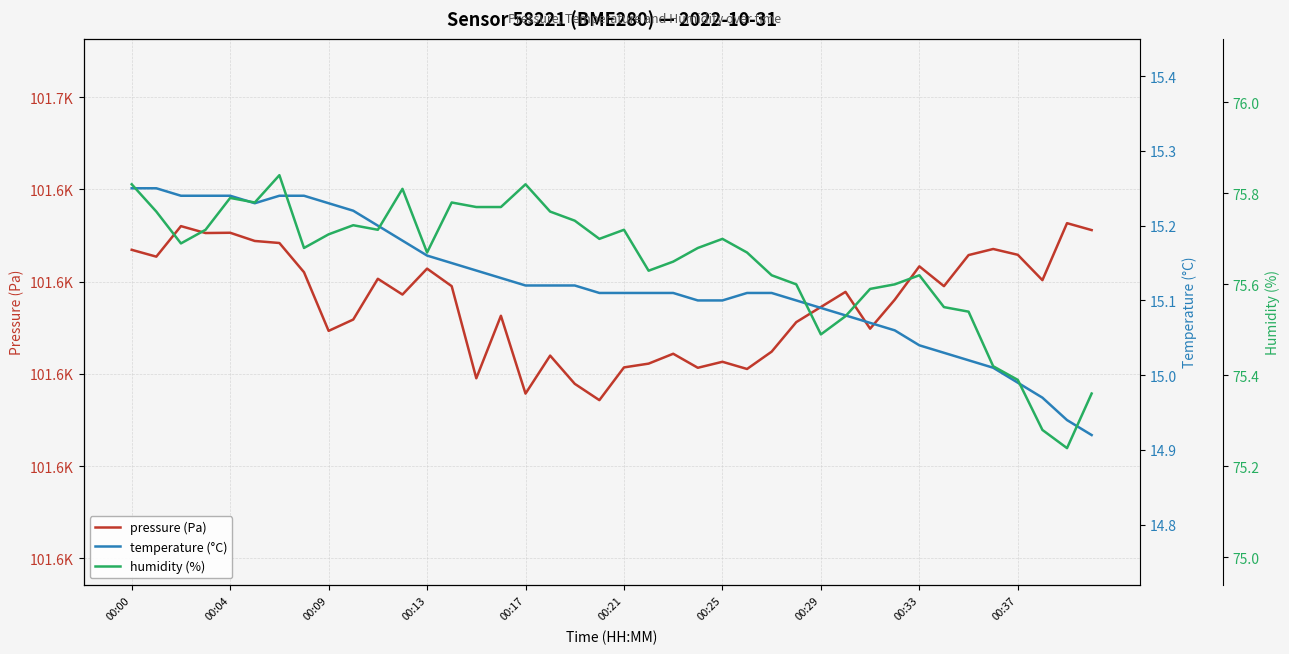

Count the number of data series in this chart.

3